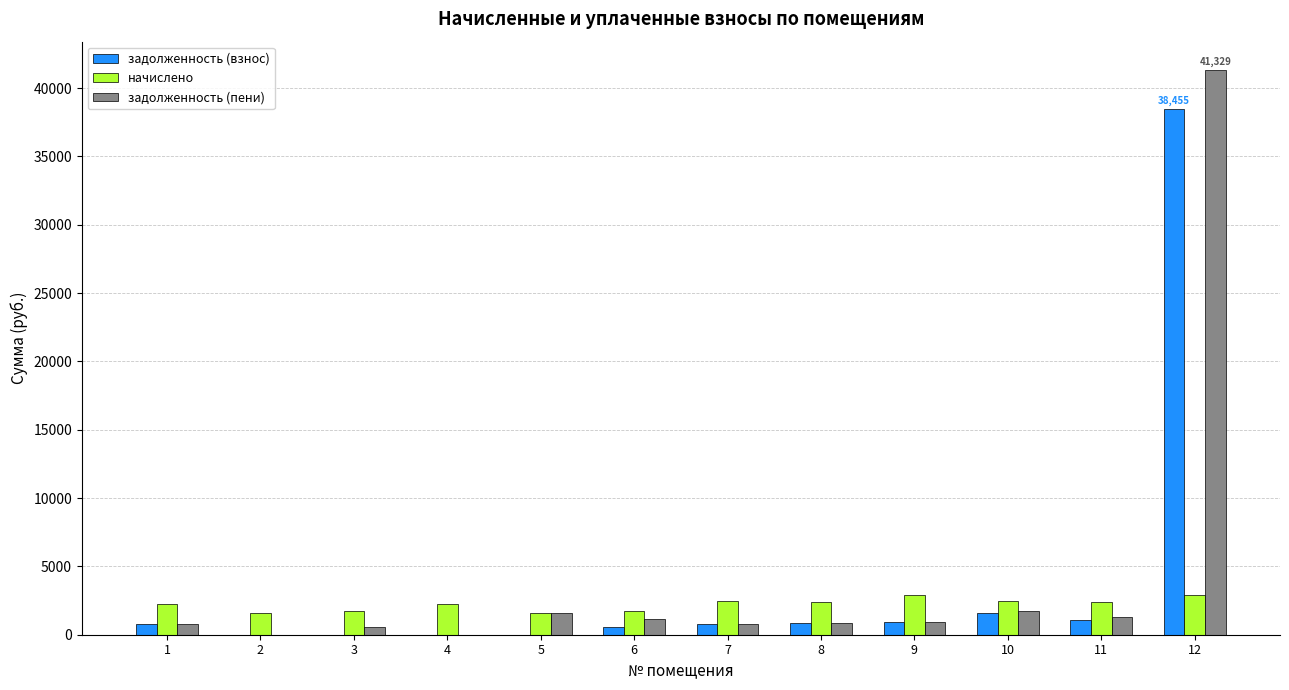

Count the number of categories in the chart.

12